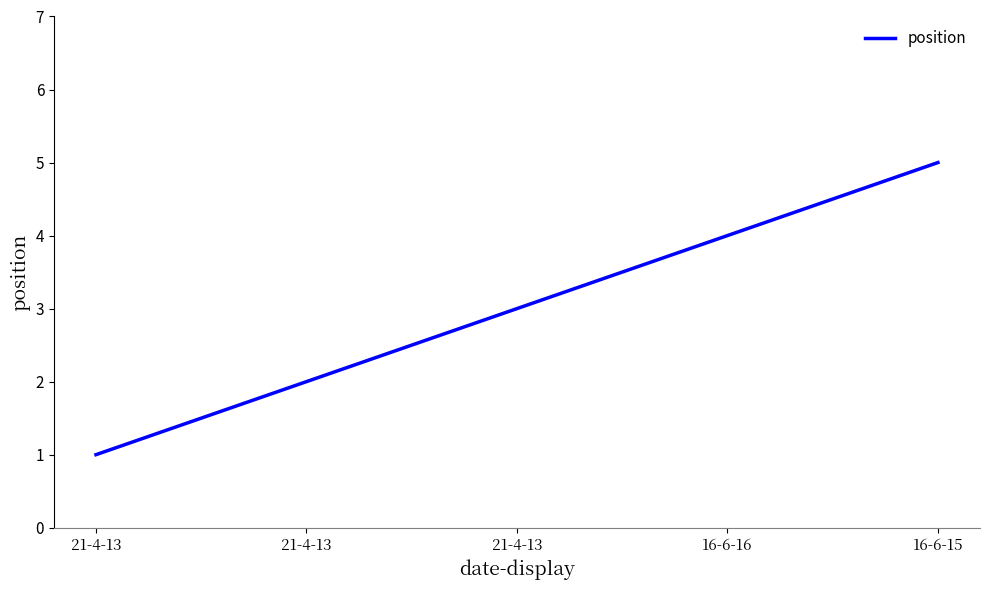

Rank the categories by value from highest to lowest.

16-6-15, 16-6-16, 21-4-13, 21-4-13, 21-4-13